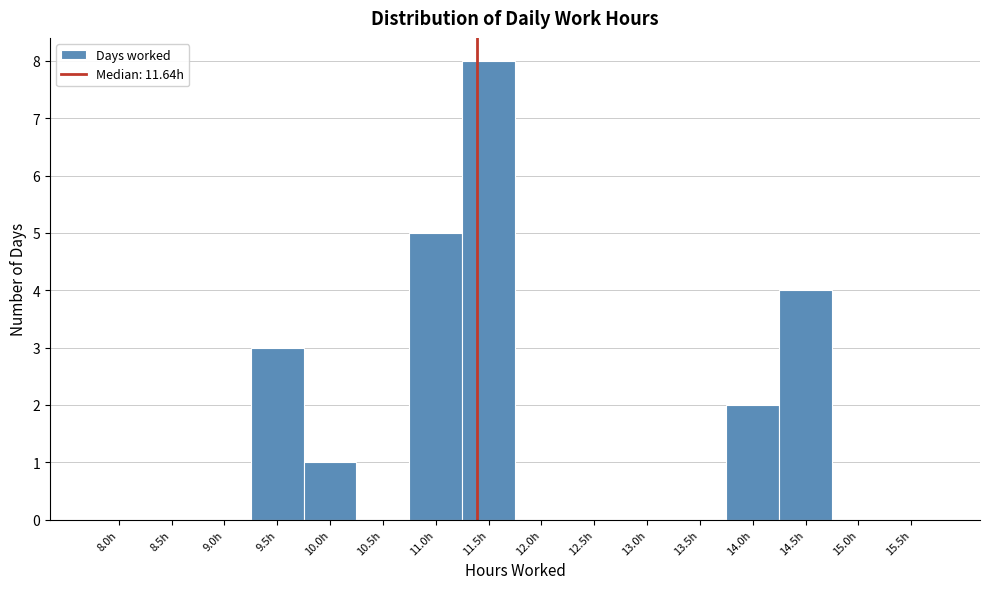

Reading left to right, transcribe all the data shown in this chart.

8.0h=0	8.5h=0	9.0h=0	9.5h=3	10.0h=1	10.5h=0	11.0h=5	11.5h=8	12.0h=0	12.5h=0	13.0h=0	13.5h=0	14.0h=2	14.5h=4	15.0h=0	15.5h=0